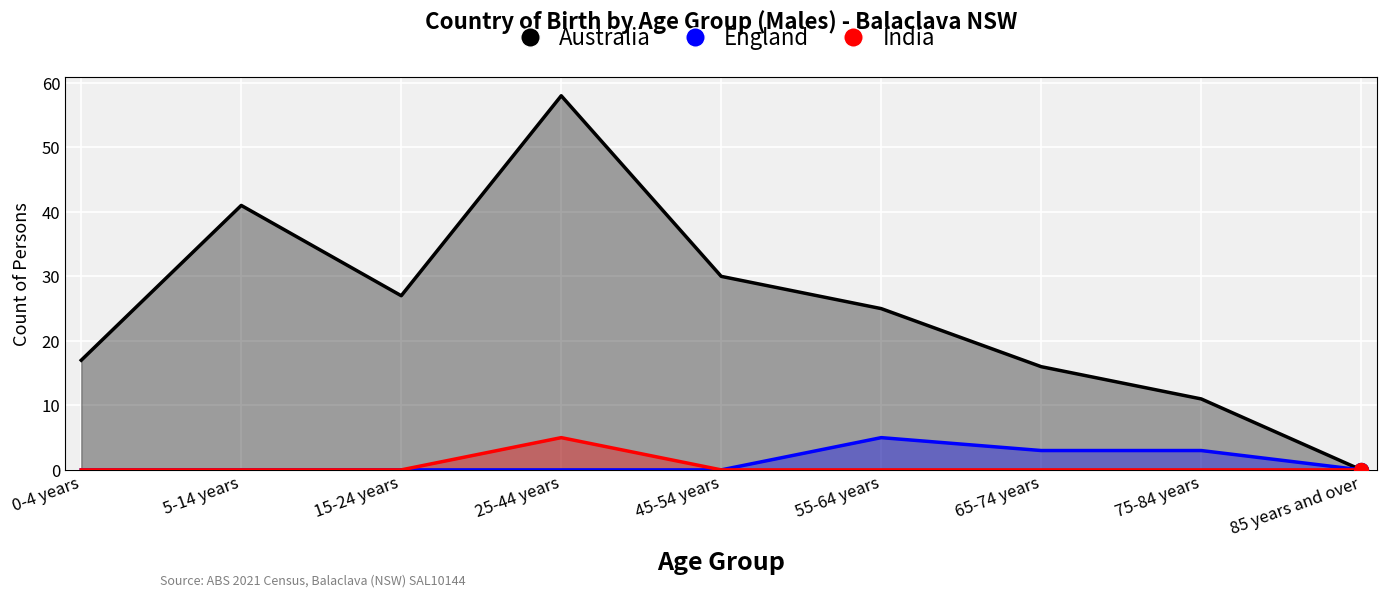

True or false: India and England intersect in this chart.

False